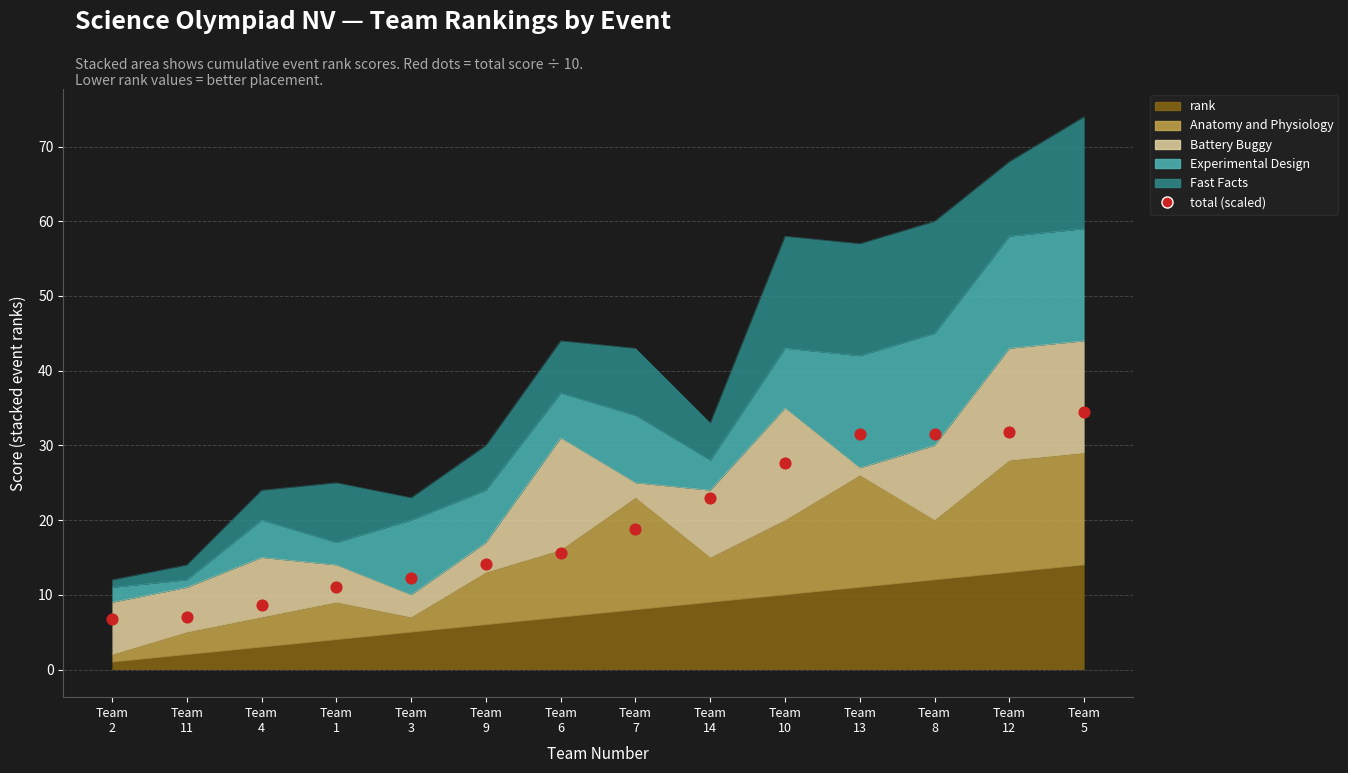

What is the ratio of the value at Team
9 to the value at Team
14?

0.6